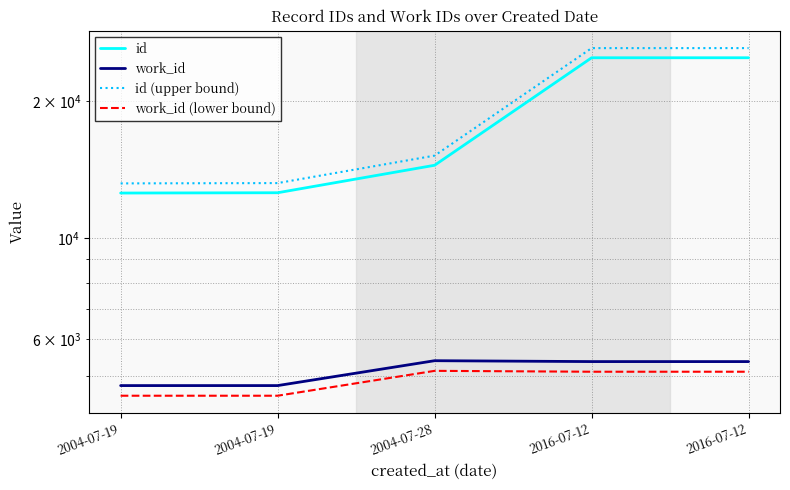

True or false: work_id (lower bound) and id cross at least once.

False